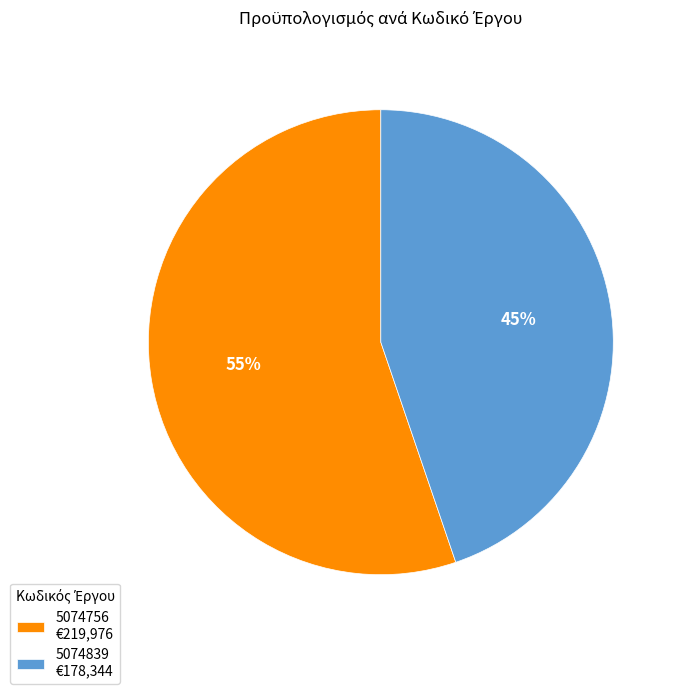

Is it true that 5074756 is 55% of the pie?

True